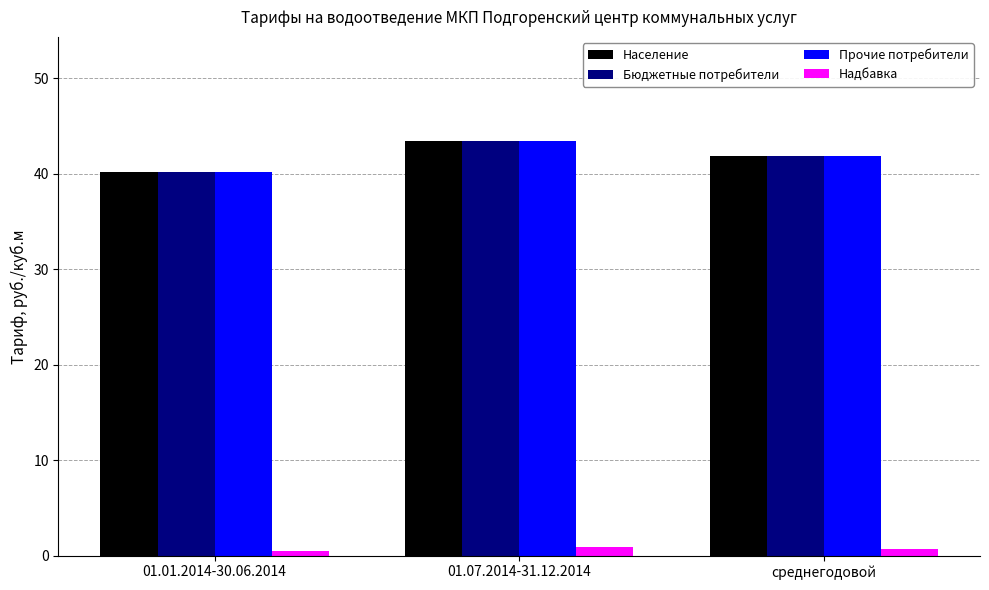

How many groups of bars are there?

3